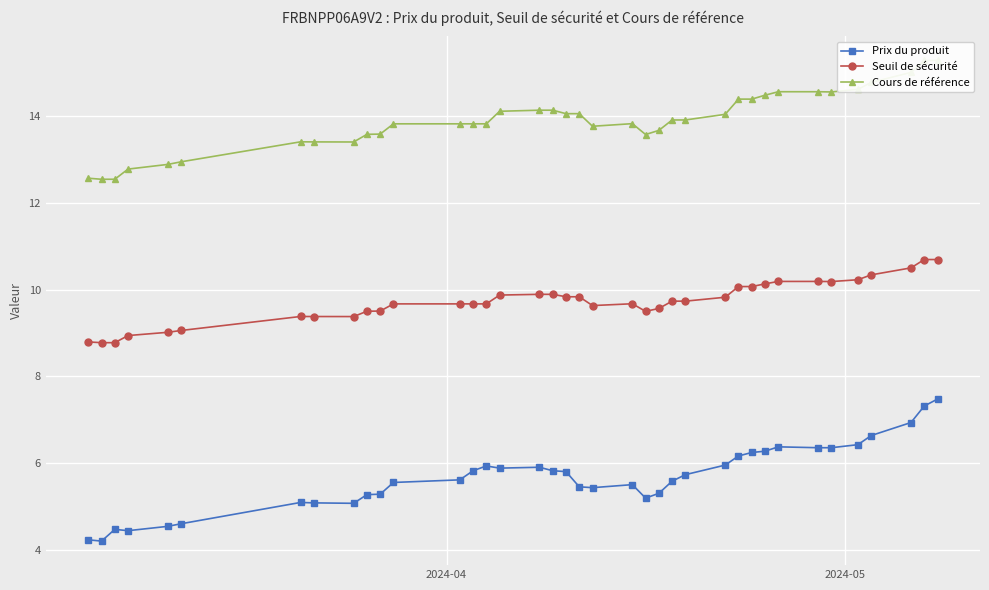

True or false: Cours de référence and Seuil de sécurité cross at least once.

False